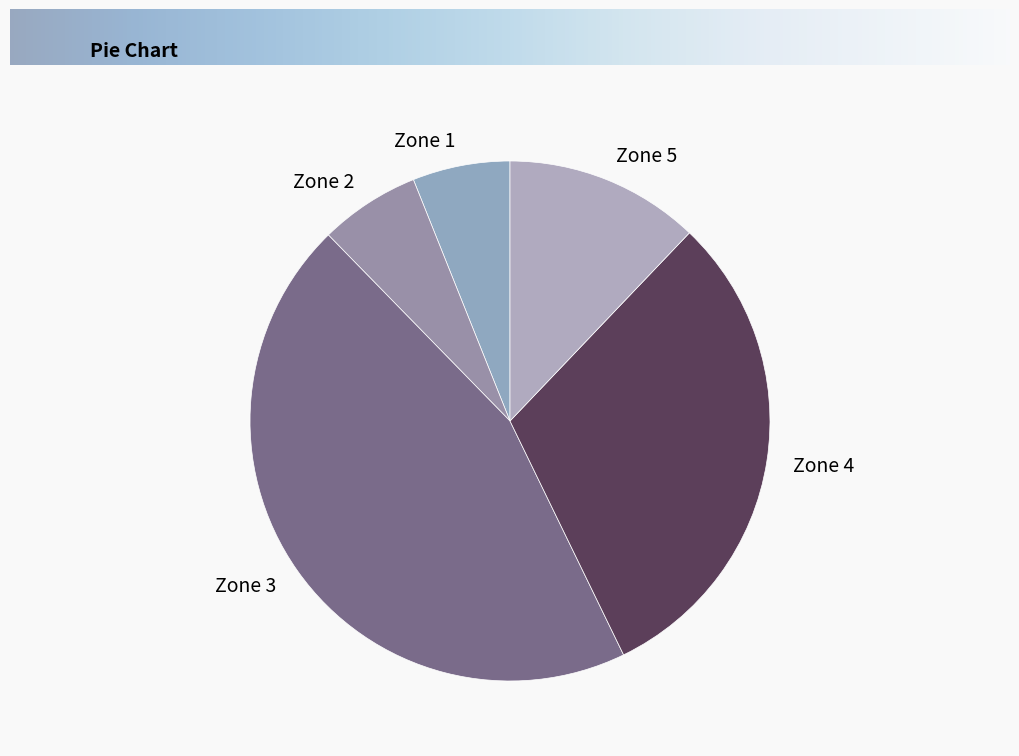

The Zone 3 slice represents 58% of the pie. True or false?

False